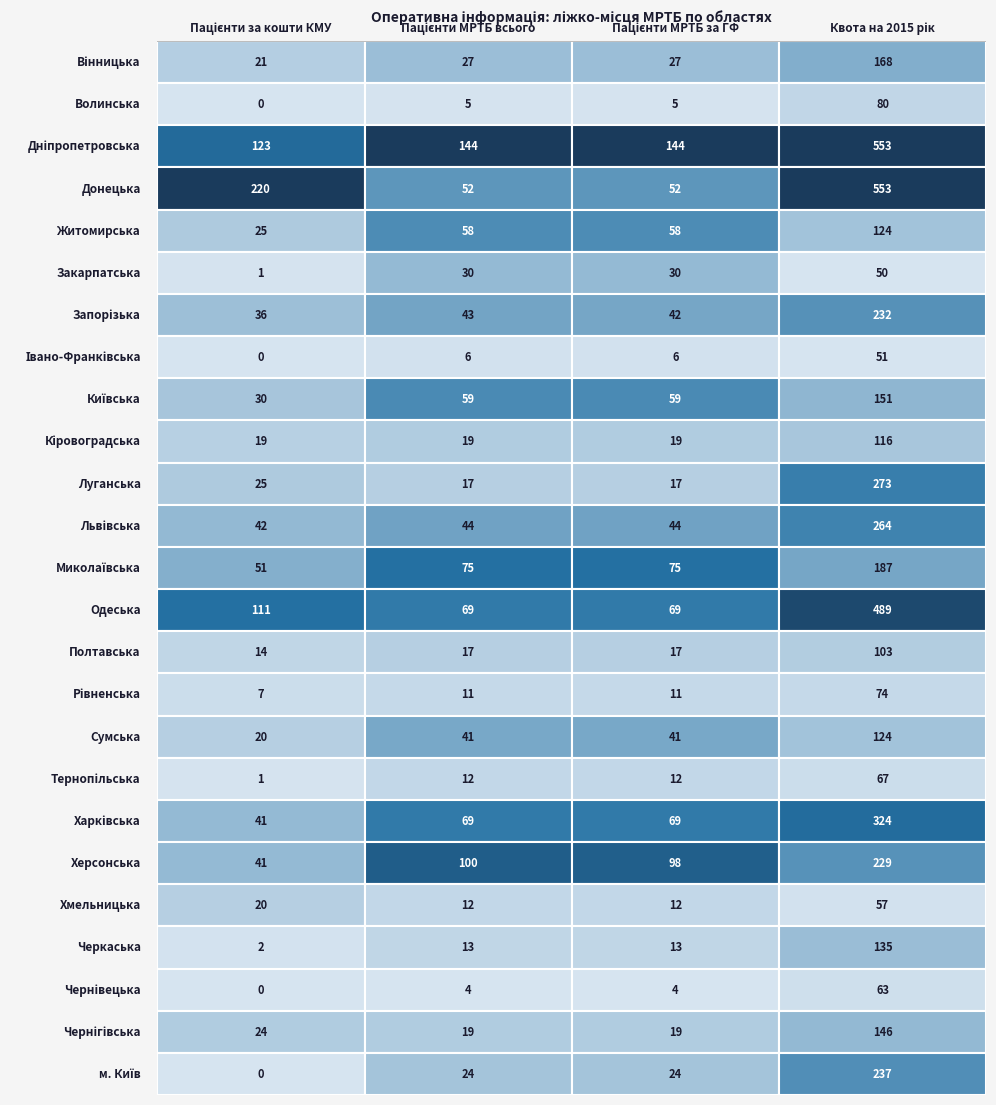

Where is м. Київ nearest to the value 118?

1